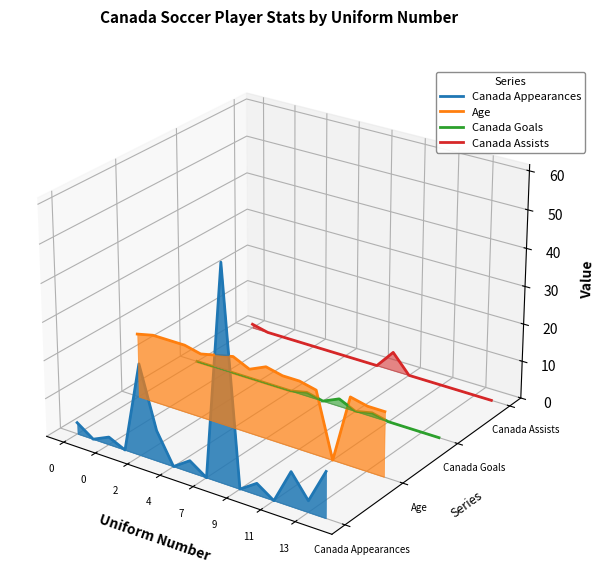

Is it true that Canada Assists equals -0.0 at 14?

False